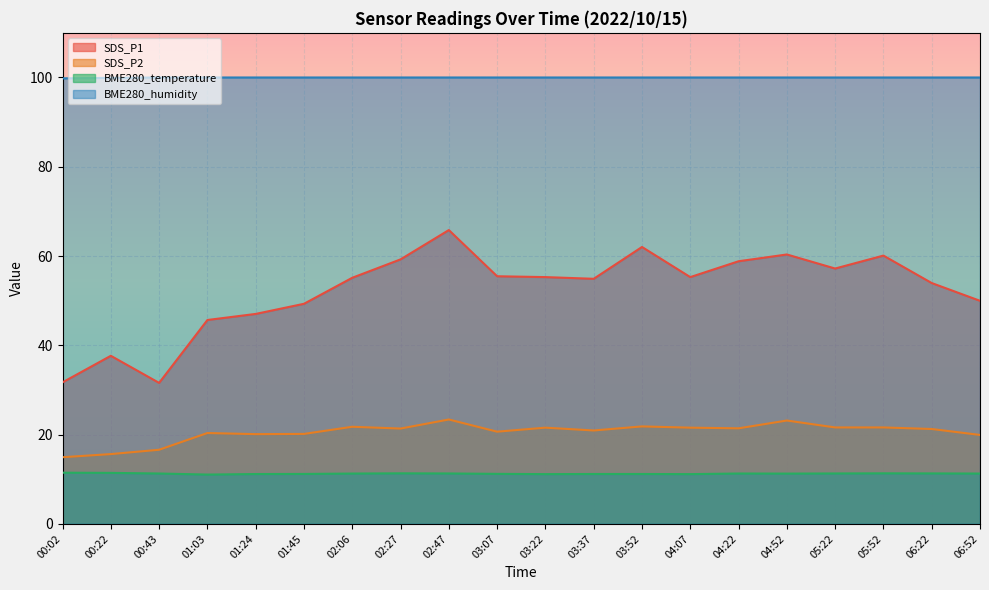

True or false: BME280_humidity and SDS_P1 intersect in this chart.

False